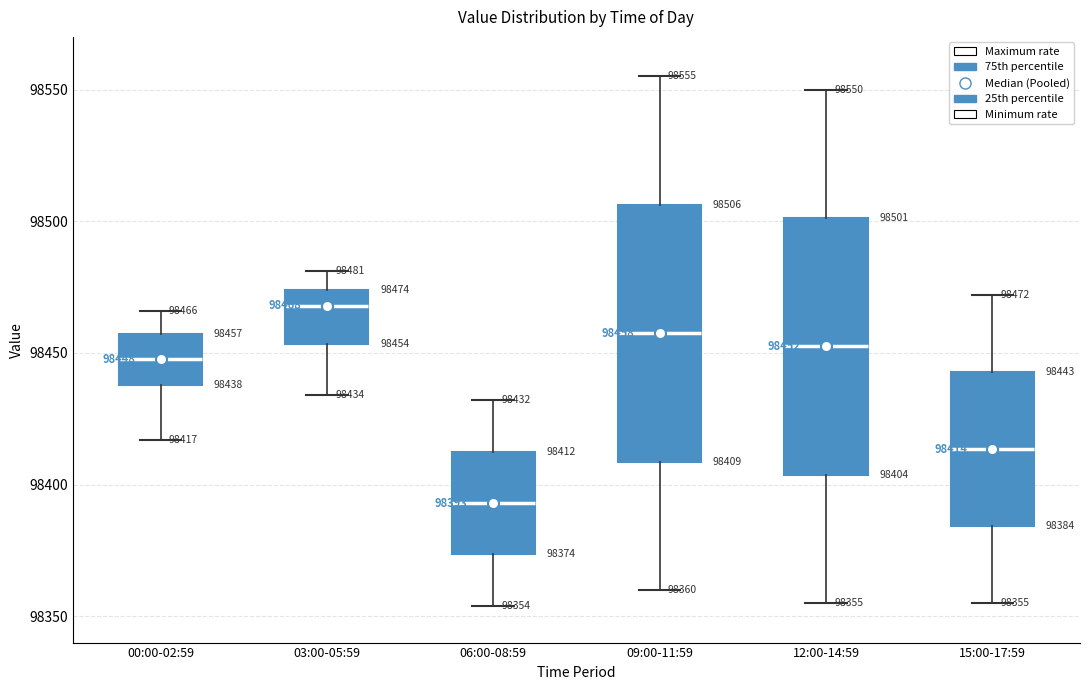

Which box has the highest median line?

03:00-05:59